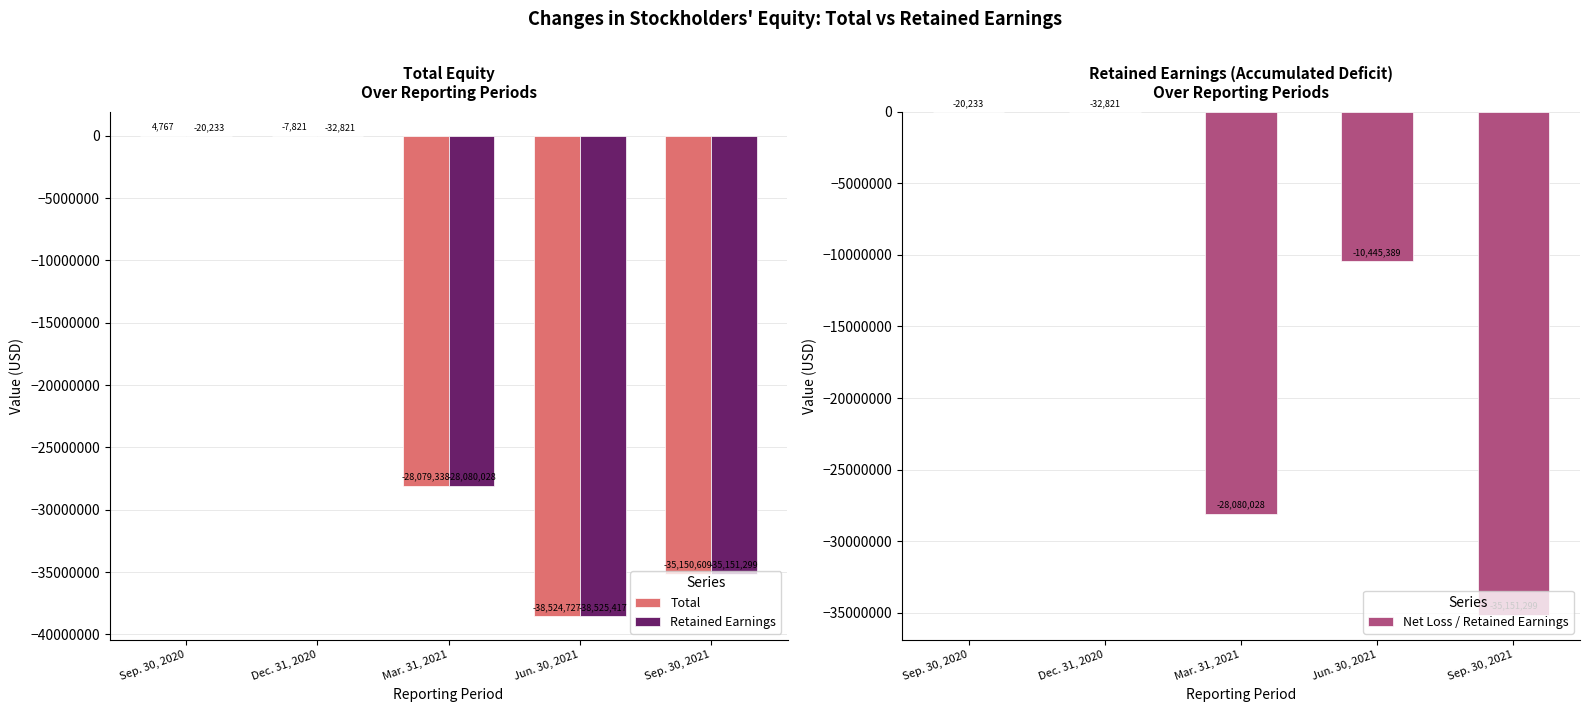

What is the label of the 5th bar from the right?

Sep. 30, 2020